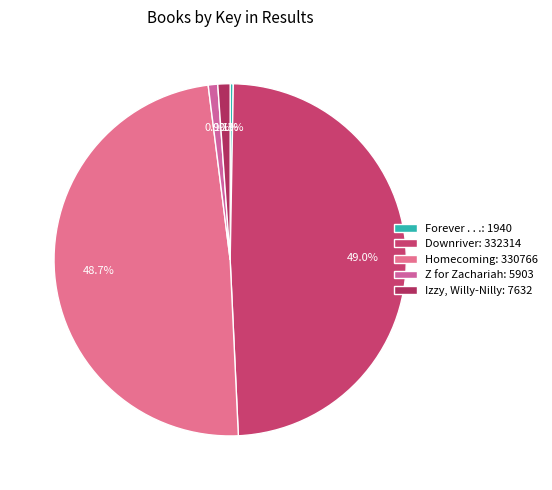

What is the change in value from Forever . . . to Z for Zachariah?

+3963